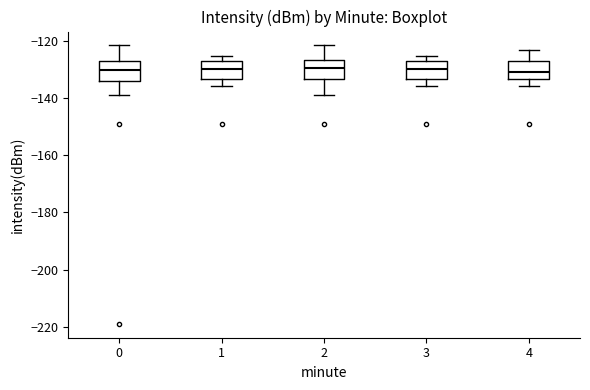

Reading left to right, transcribe this box plot: for each box, give where its median line is, the range the box spans, and where its two whiskers end, as read against the y-axis. The values are not printed on the chart, so give them approximately, as read against the axis.

0: median -130, box -134 to -128, whiskers -140 to -122
1: median -130, box -134 to -128, whiskers -136 to -126
2: median -130, box -134 to -126, whiskers -140 to -122
3: median -130, box -134 to -128, whiskers -136 to -126
4: median -130, box -134 to -128, whiskers -136 to -124